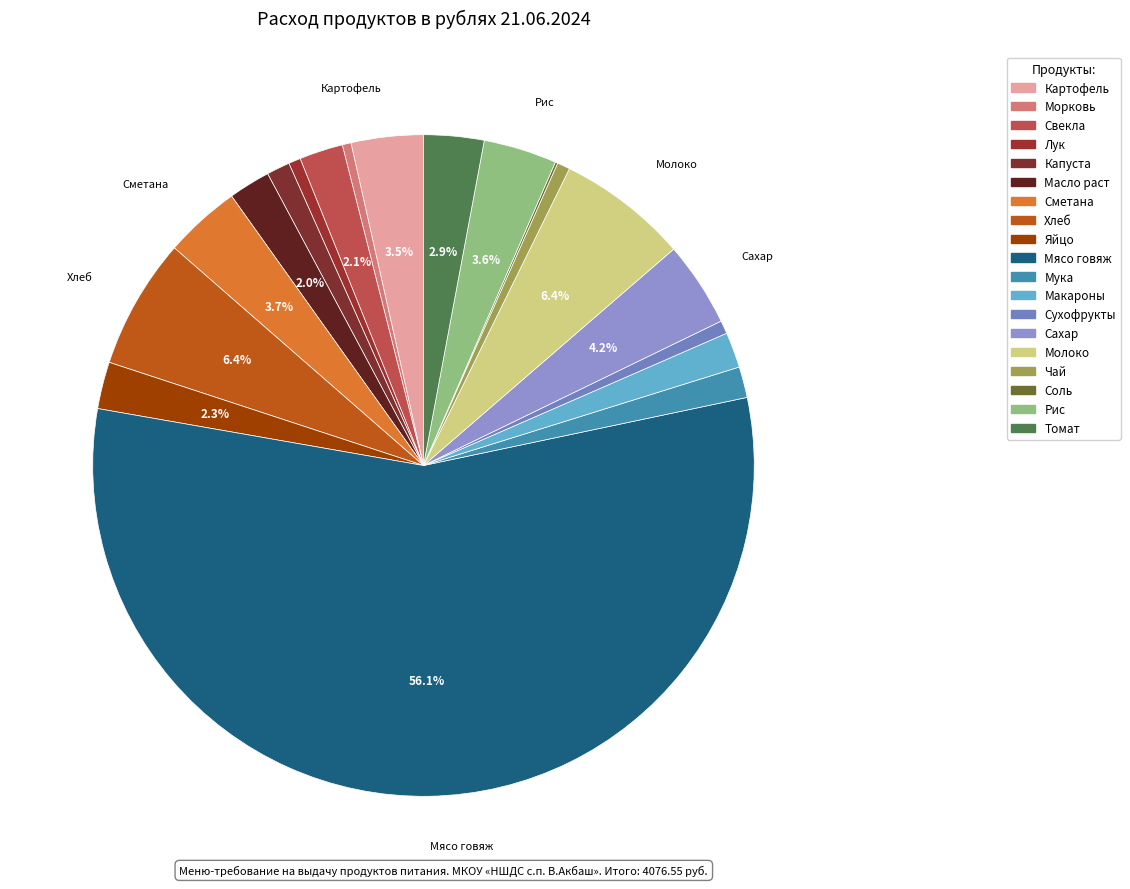

Combined, what portion of the pie is Капуста and Молоко?

7.5%